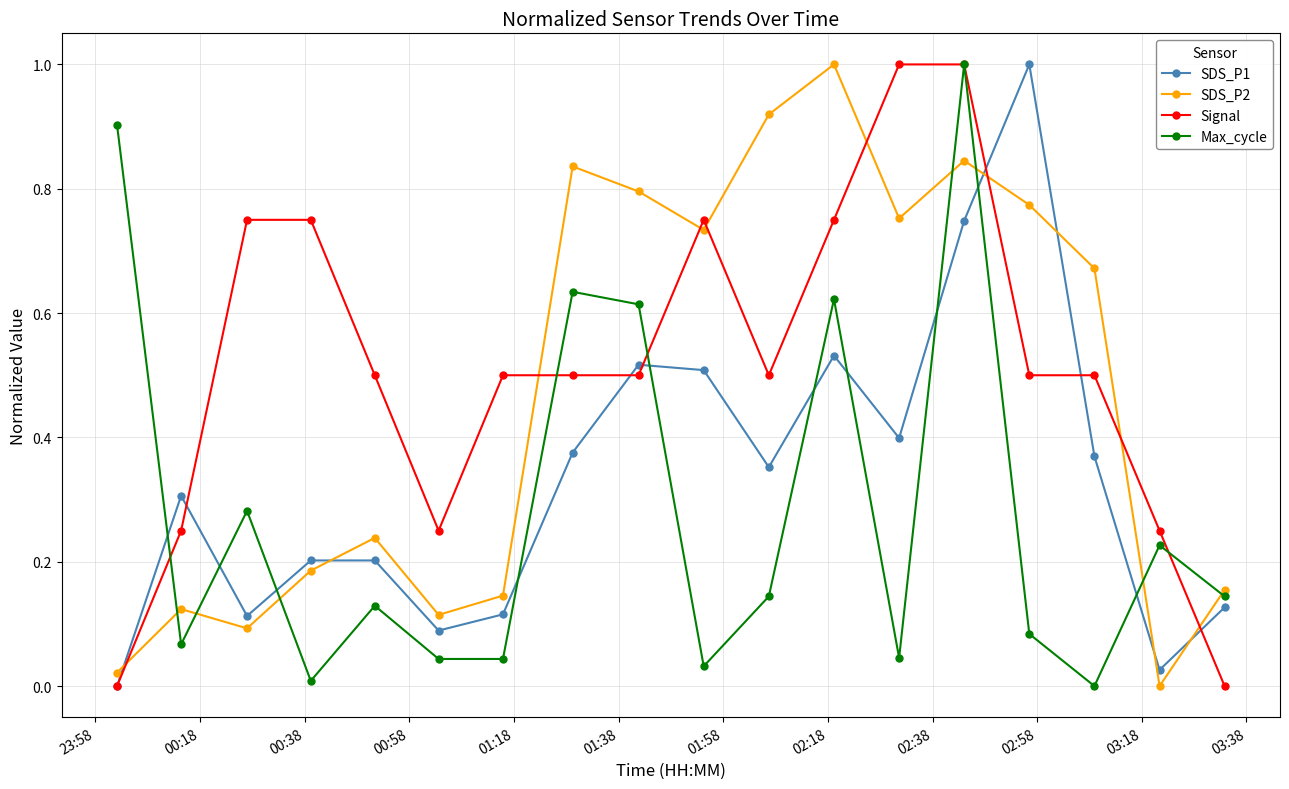

How many positive values does the Max_cycle series have?

17